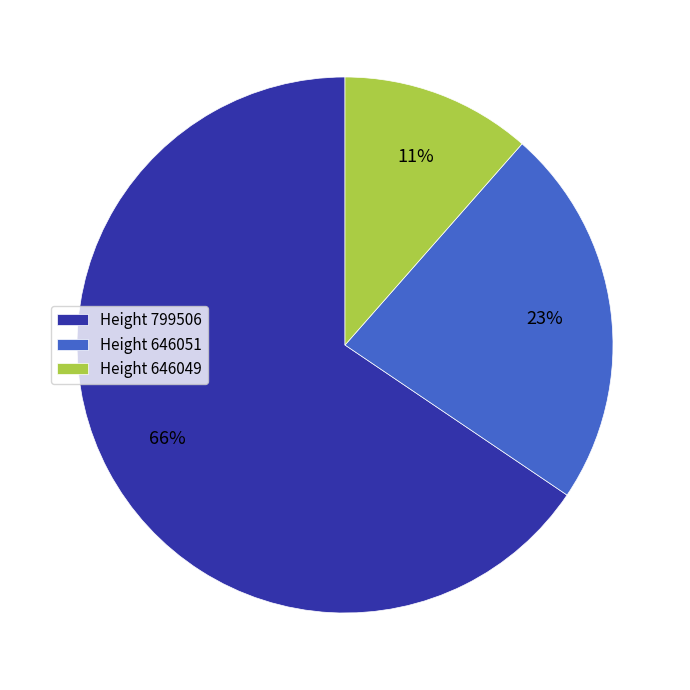

Count the number of slices in the pie.

3